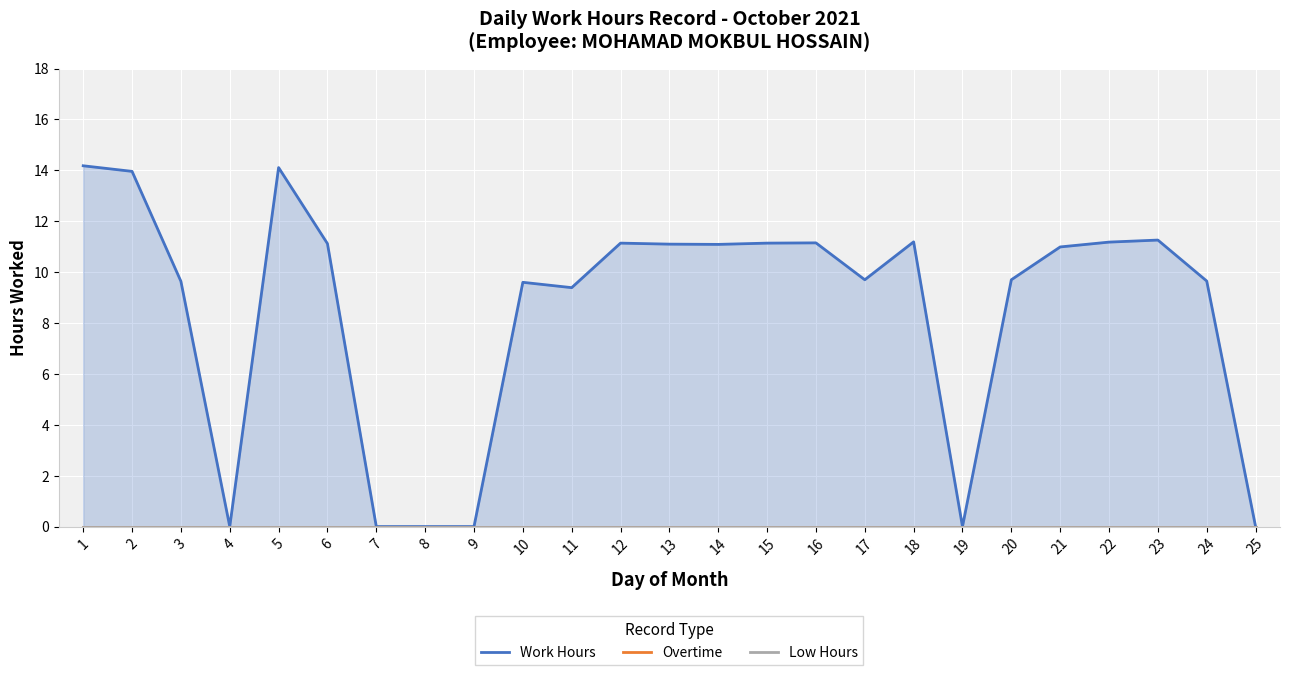

Where is Work Hours nearest to the value 7?

11